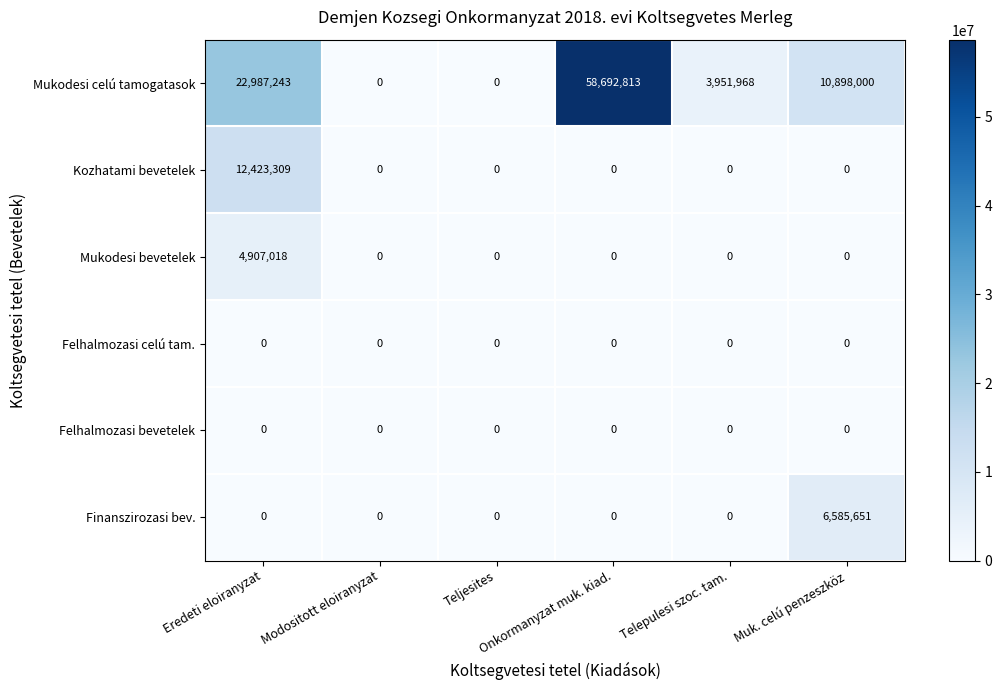

Which series has the largest total across all categories?

Mukodesi celú tamogatasok